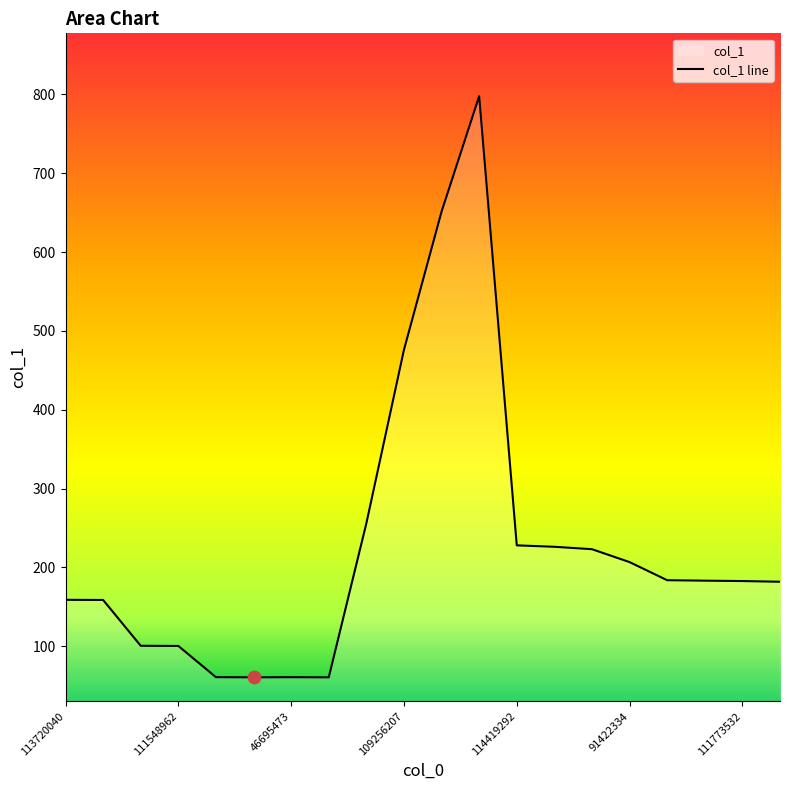

What is the ratio of the value at 103724874 to the value at 72286544?

0.5